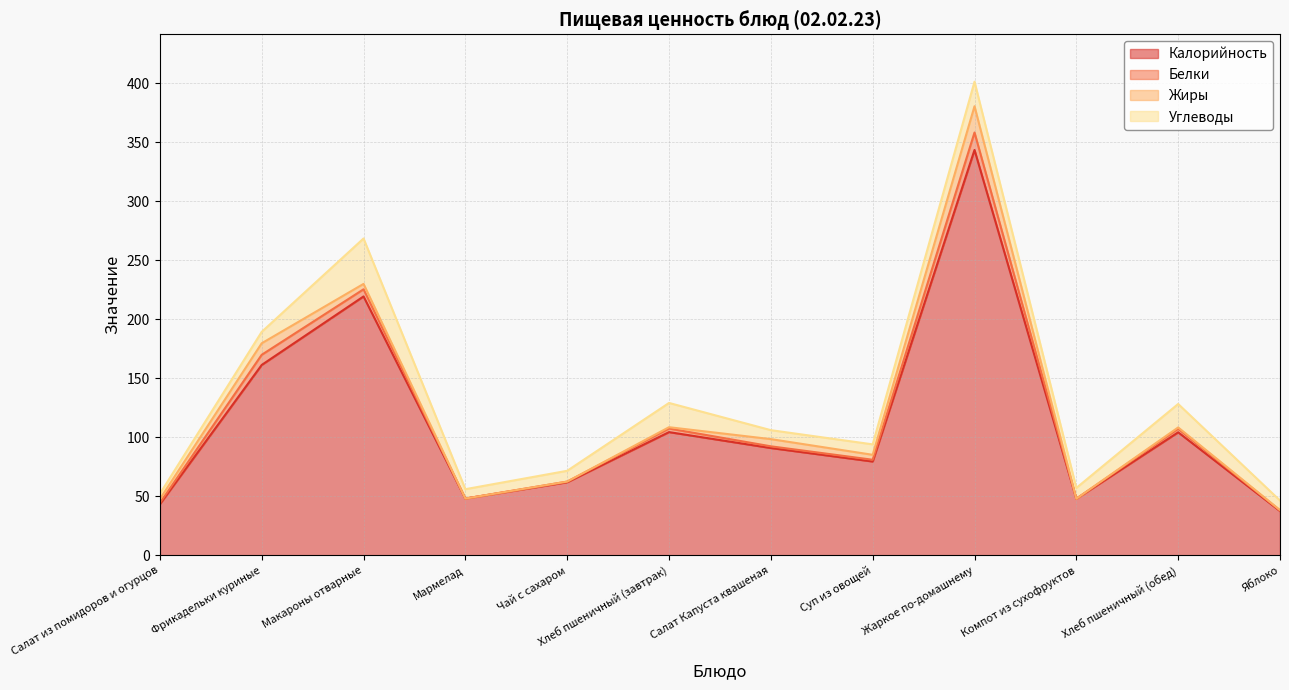

What position from the right is Чай с сахаром?

8